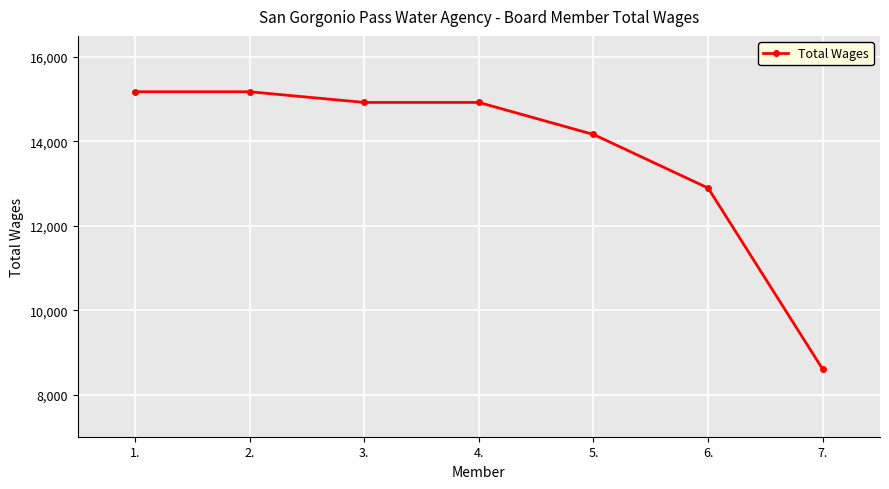

What is the difference between the second highest and minimum values?

6576